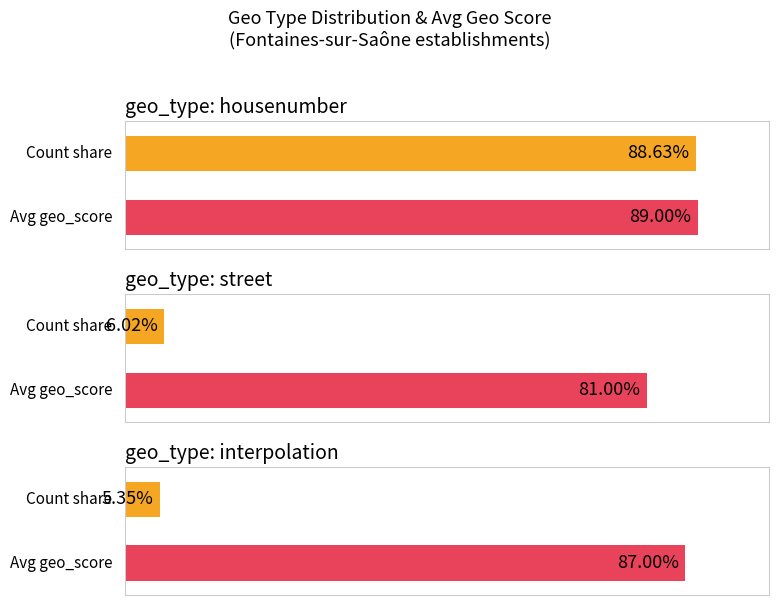

What are all the series names shown in the legend?

avg_geo_score, count